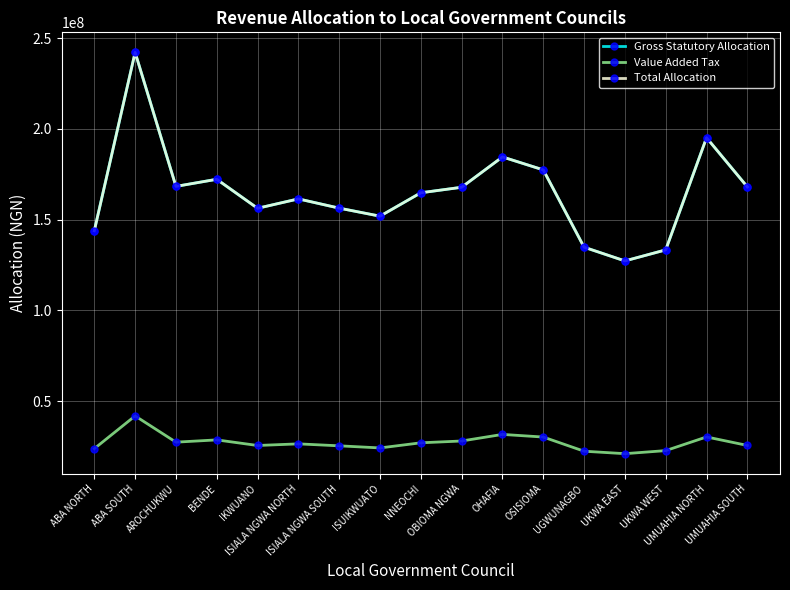

How many lines are shown in the chart?

3